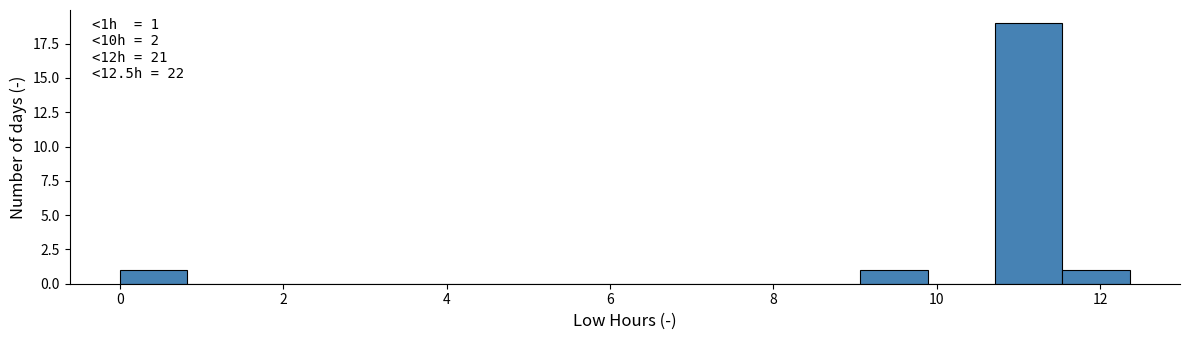

Over which range of the x-axis is the bar tallest?

10.8 to 11.6